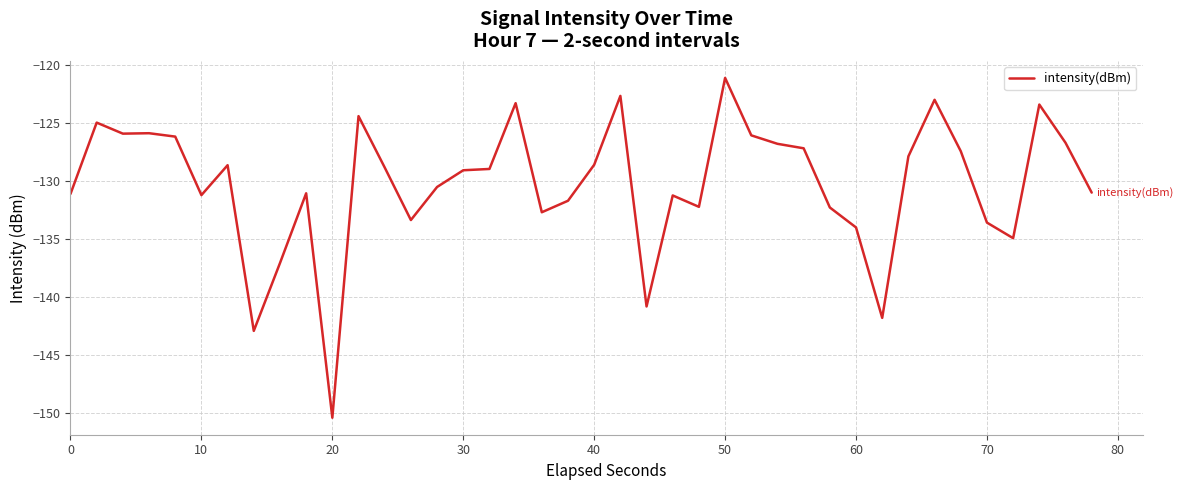

What is the minimum value shown in the chart?

-150.4